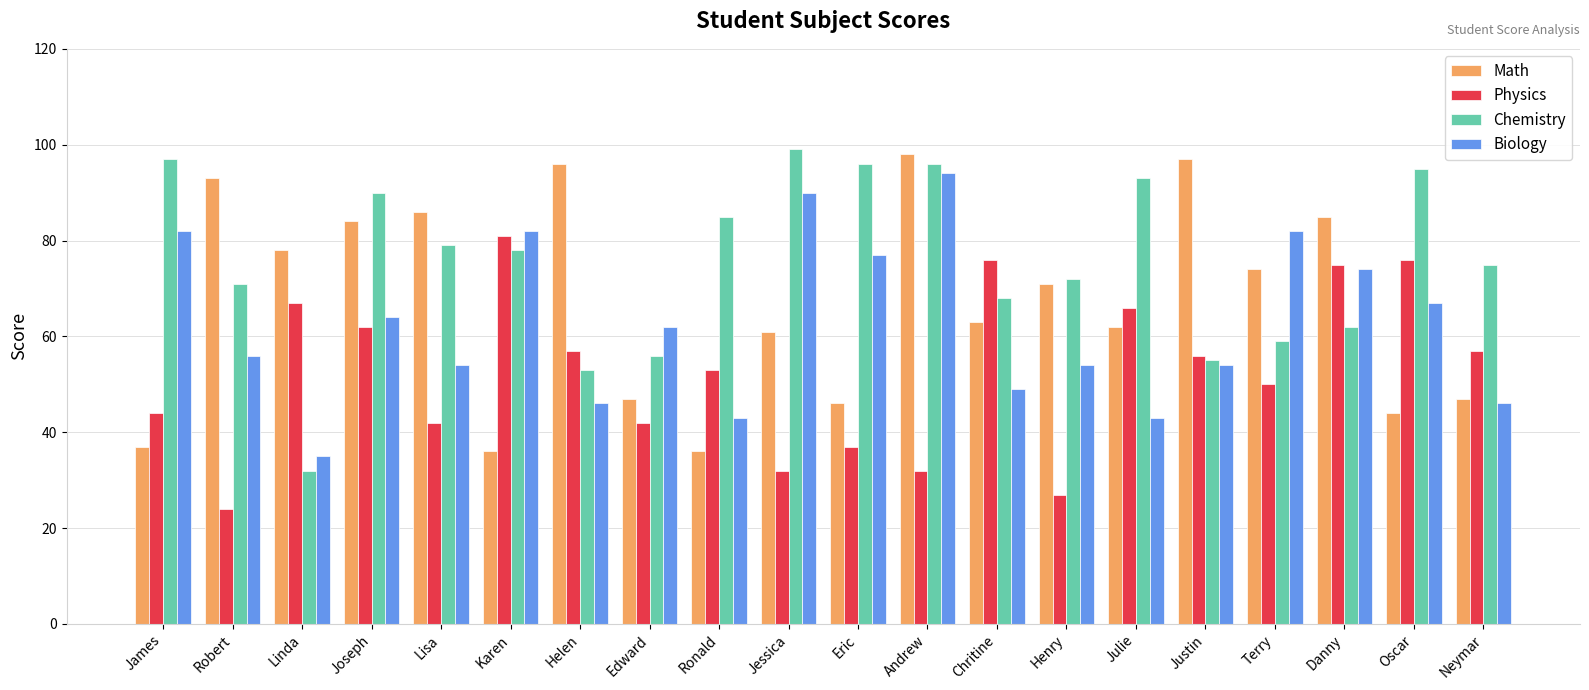

How many groups of bars are there?

20